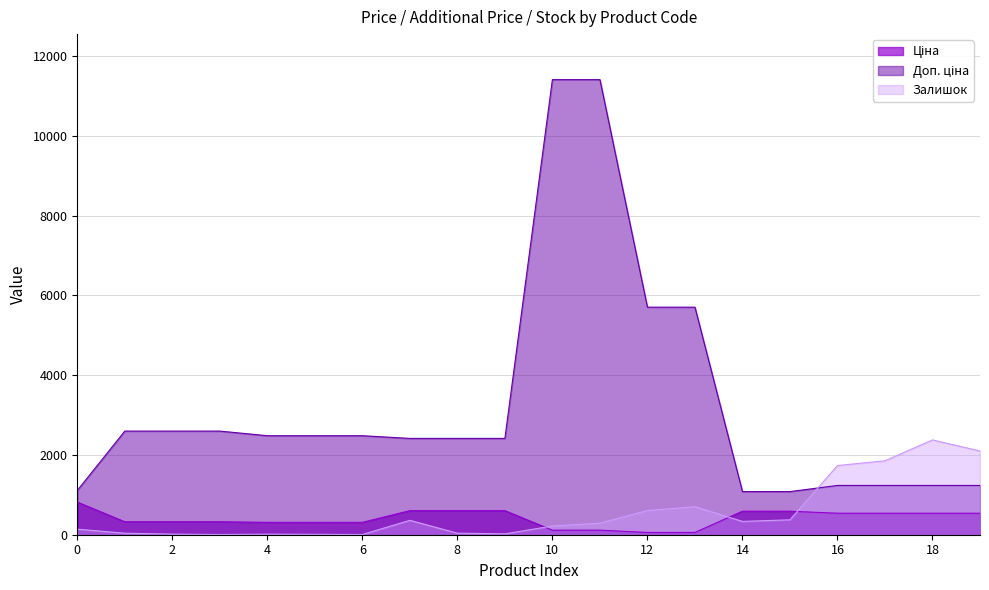

Reading left to right, extract all data points from this chart.

Ціна: 818.5	324.8	324.8	324.8	310.3	310.3	310.3	603.7	603.7	603.7	114.1	114.1	57.0	57.0	589.9	589.9	539.0	539.0	539.0	539.0
Доп. ціна: 1109.2	2598.3	2598.3	2598.3	2482.4	2482.4	2482.4	2414.8	2414.8	2414.8	11410.0	11410.0	5705.0	5705.0	1081.7	1081.7	1235.4	1235.4	1235.4	1235.4
Залишок: 140.0	38.0	15.0	5.0	14.0	10.0	5.0	361.0	39.0	22.0	218.0	290.0	606.0	702.0	334.0	374.0	1734.0	1854.0	2377.0	2099.0